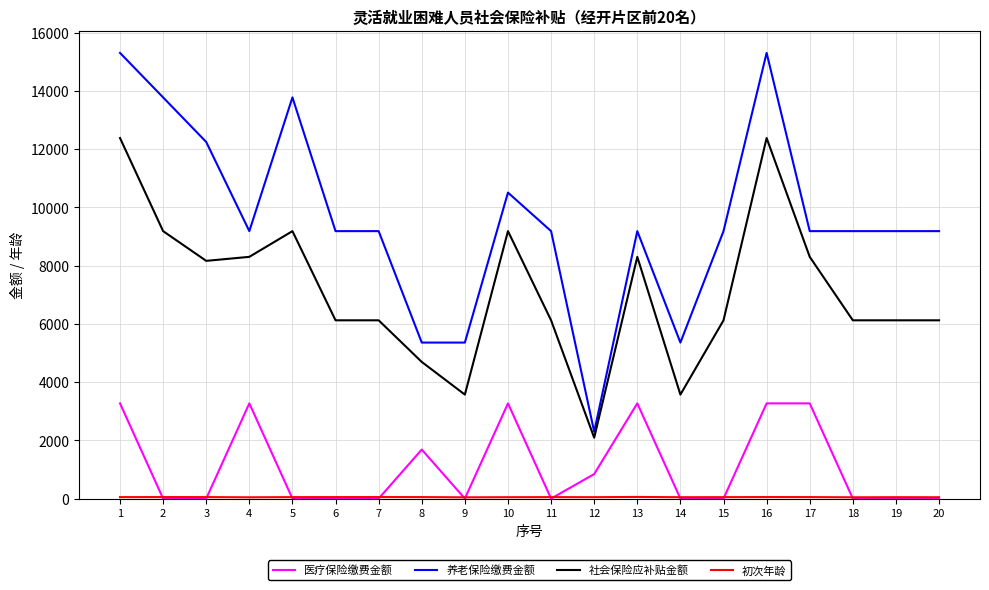

True or false: 社会保险应补贴金额 and 医疗保险缴费金额 cross at least once.

False